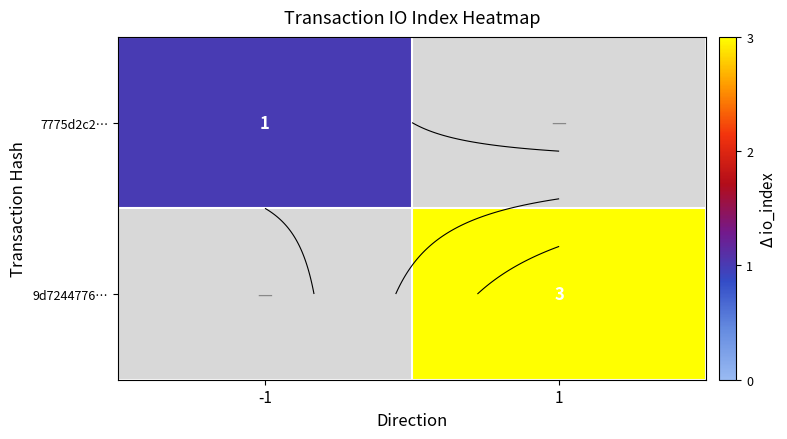

True or false: 9d7244776… has a value of 1 at -1.

False